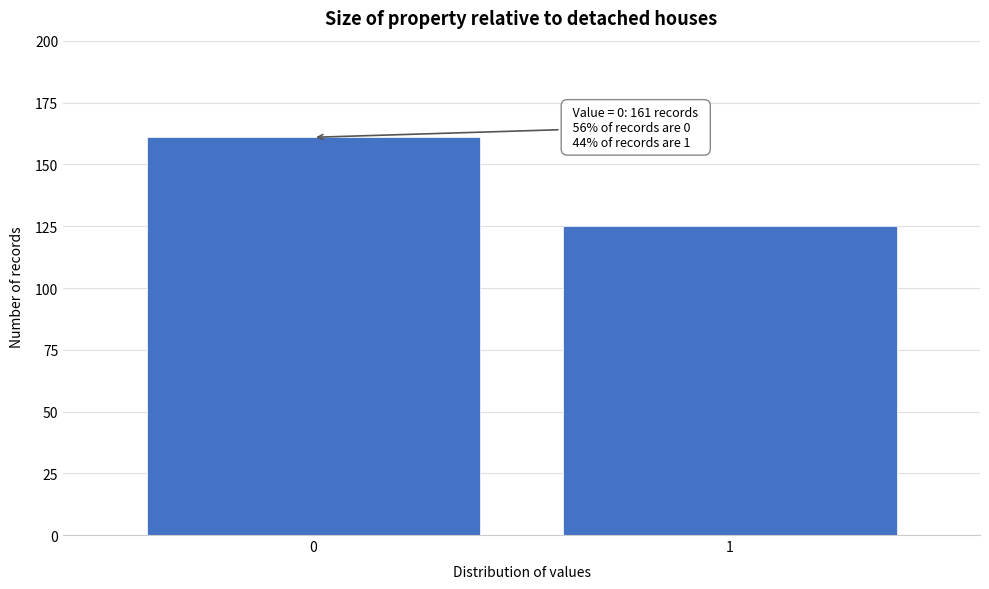

Reading left to right, extract all data points from this chart.

0=161	1=125